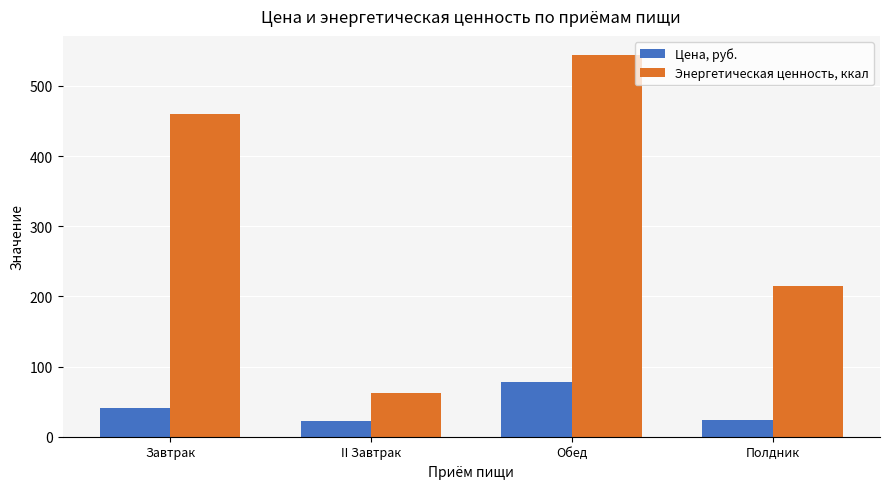

What is the minimum value shown in the chart?

22.5